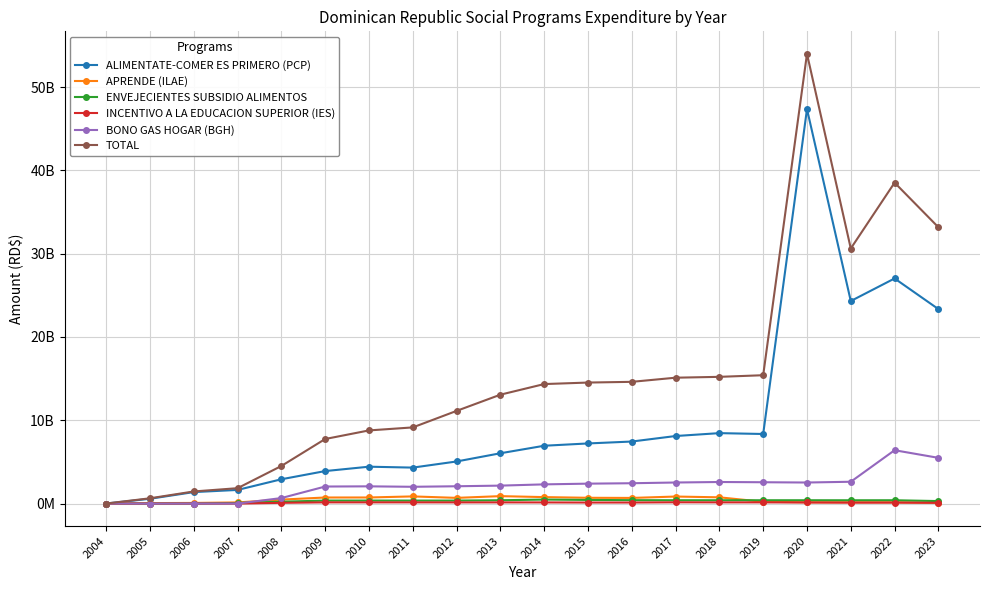

Which series has the largest total across all categories?

TOTAL